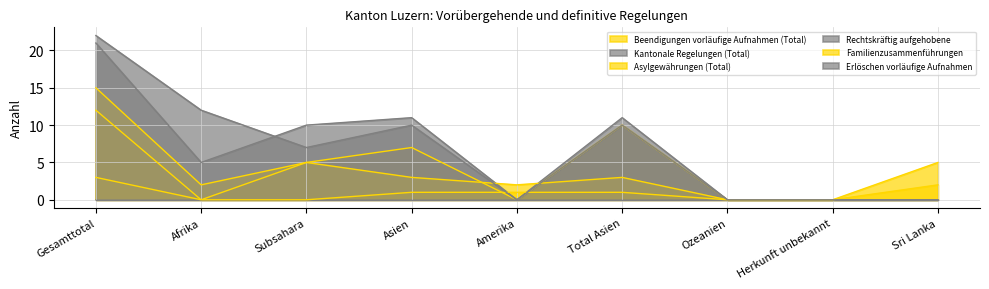

What is the maximum value for Familienzusammenführungen?

3